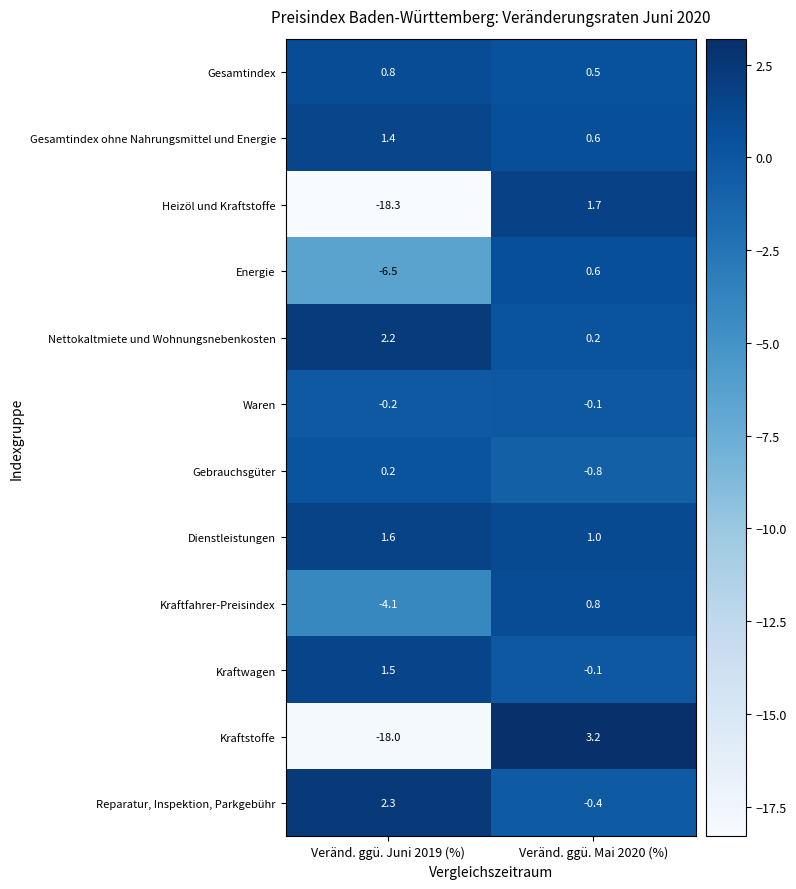

Which series has the largest total across all categories?

Dienstleistungen